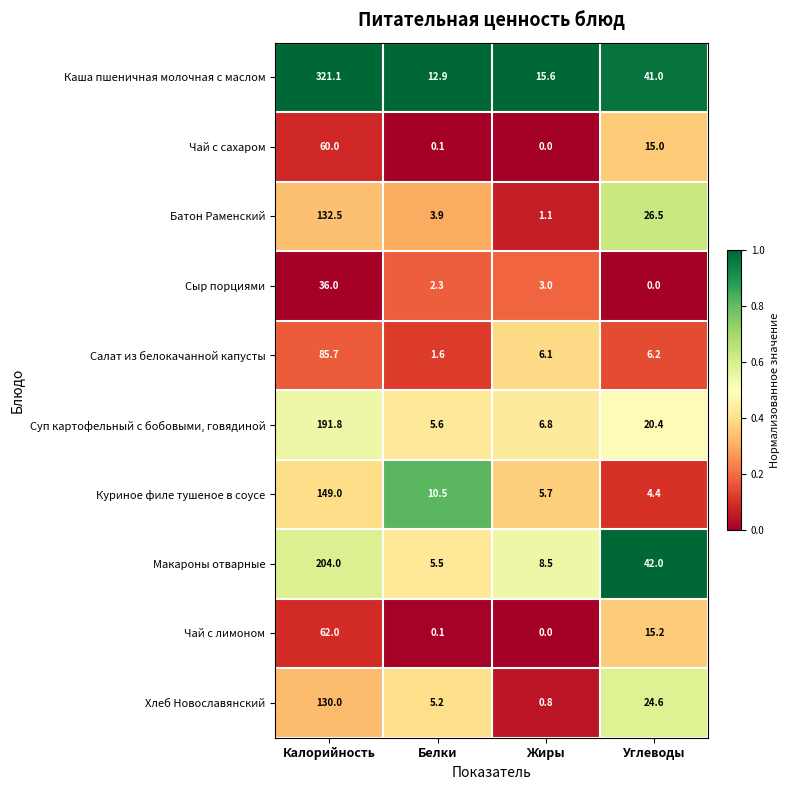

What is the sum of the Чай с сахаром values at Калорийность and Жиры?

60.0